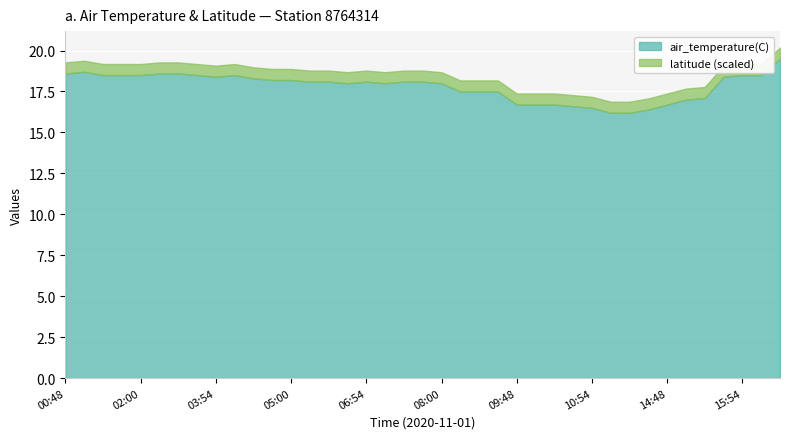

What is the lowest value of the air_temperature(C) series?

16.2